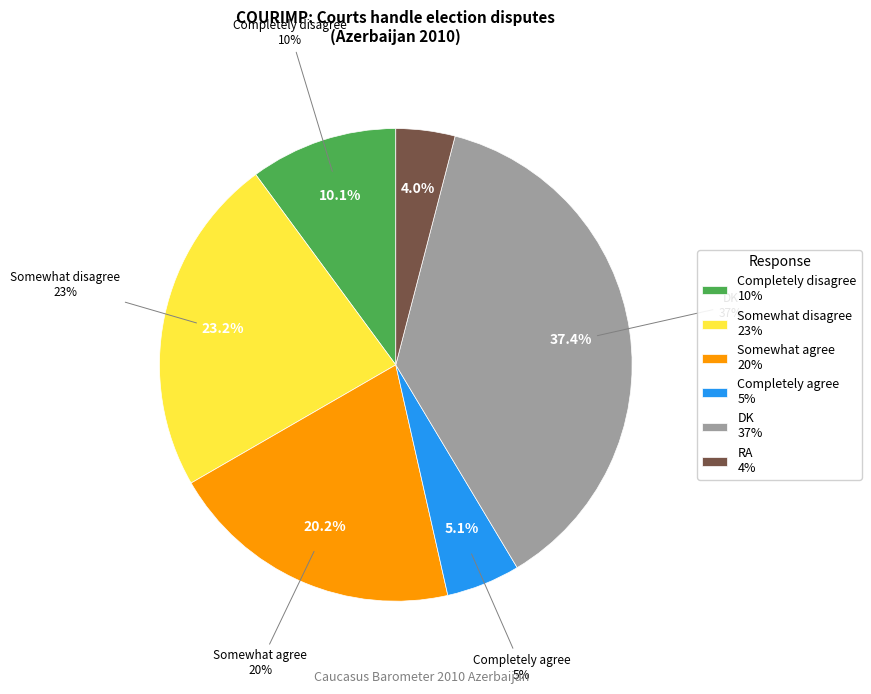

Which slice is the largest?

DK